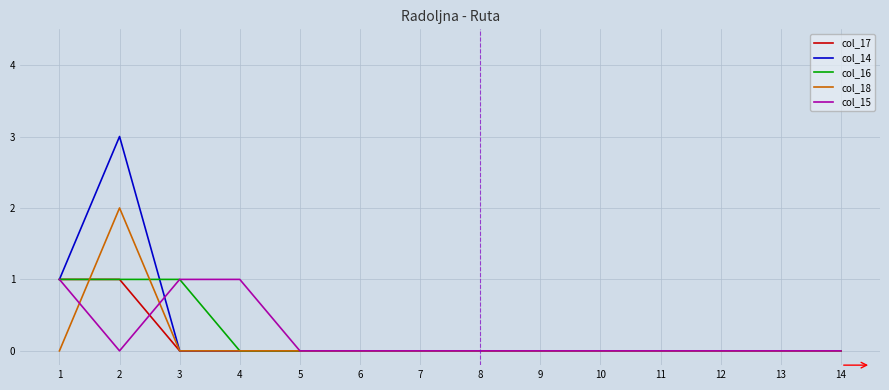

Reading right to left, extract all data points from this chart.

col_17: 14=0	13=0	12=0	11=0	10=0	9=0	8=0	7=0	6=0	5=0	4=0	3=0	2=1	1=1
col_14: 14=0	13=0	12=0	11=0	10=0	9=0	8=0	7=0	6=0	5=0	4=0	3=0	2=3	1=1
col_16: 14=0	13=0	12=0	11=0	10=0	9=0	8=0	7=0	6=0	5=0	4=0	3=1	2=1	1=1
col_18: 14=0	13=0	12=0	11=0	10=0	9=0	8=0	7=0	6=0	5=0	4=0	3=0	2=2	1=0
col_15: 14=0	13=0	12=0	11=0	10=0	9=0	8=0	7=0	6=0	5=0	4=1	3=1	2=0	1=1